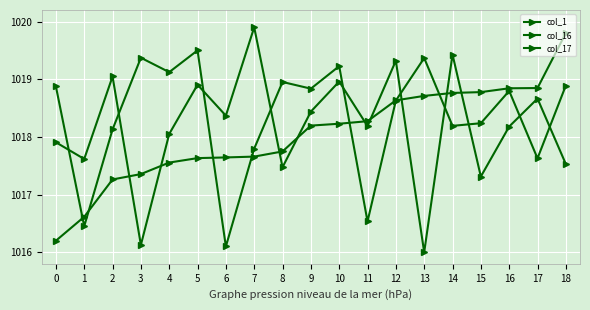

How many series are shown in this chart?

3